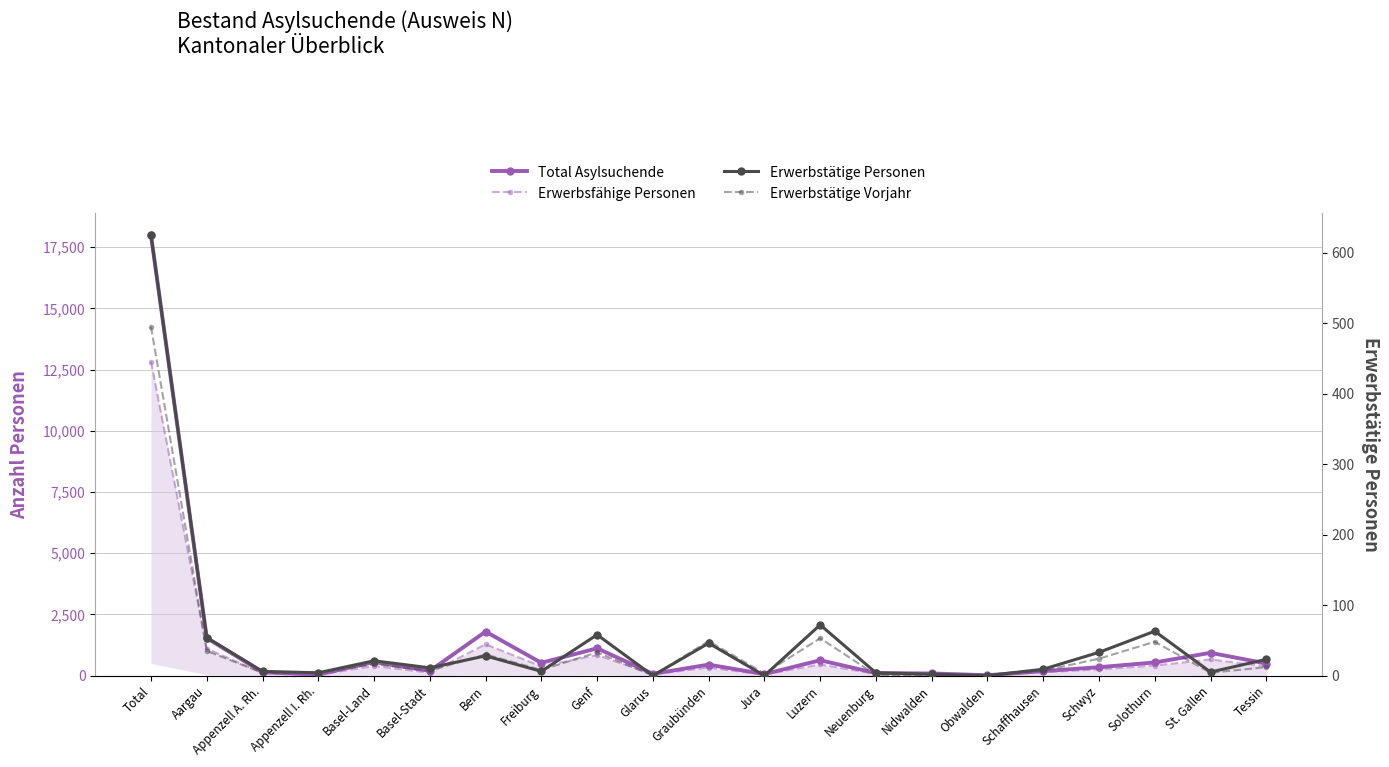

Which series changed the most between Graubünden and Schaffhausen?

Total Asylsuchende